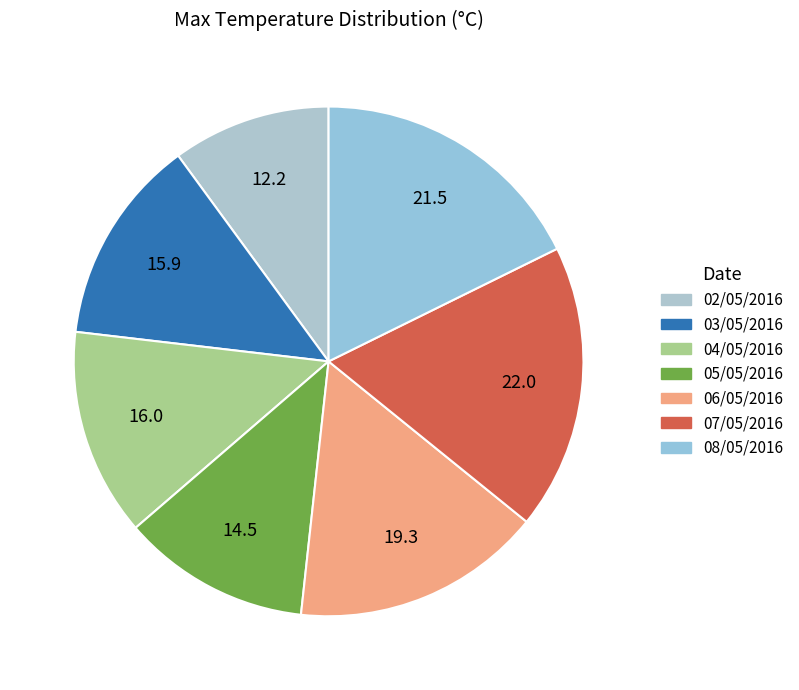

Rank the categories by value from highest to lowest.

07/05/2016, 08/05/2016, 06/05/2016, 04/05/2016, 03/05/2016, 05/05/2016, 02/05/2016